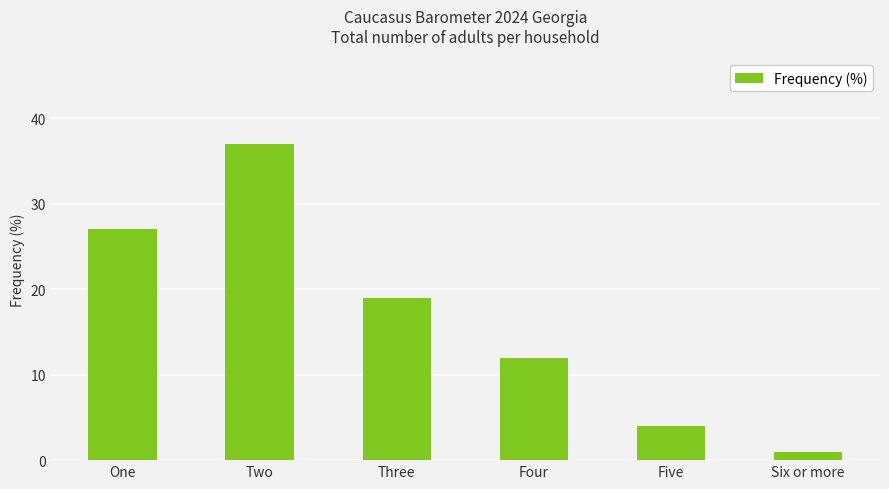

What is the sum of all values?

100